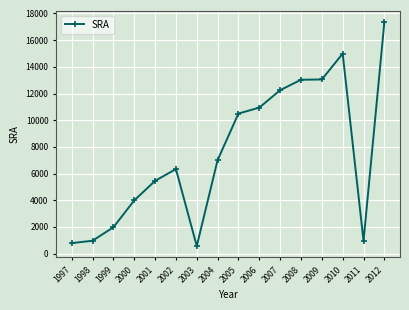

What is the average value?

7511.0